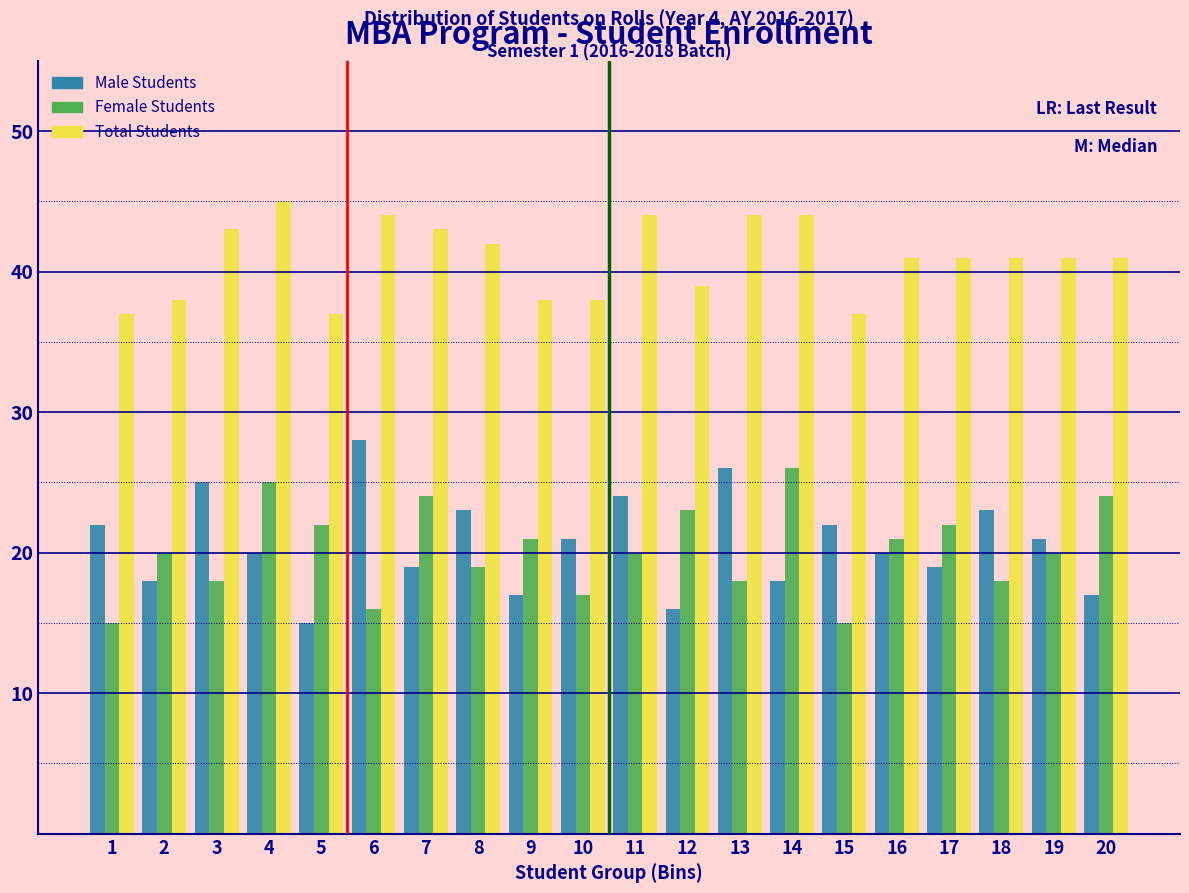

At which label does Male Students reach its peak?

6